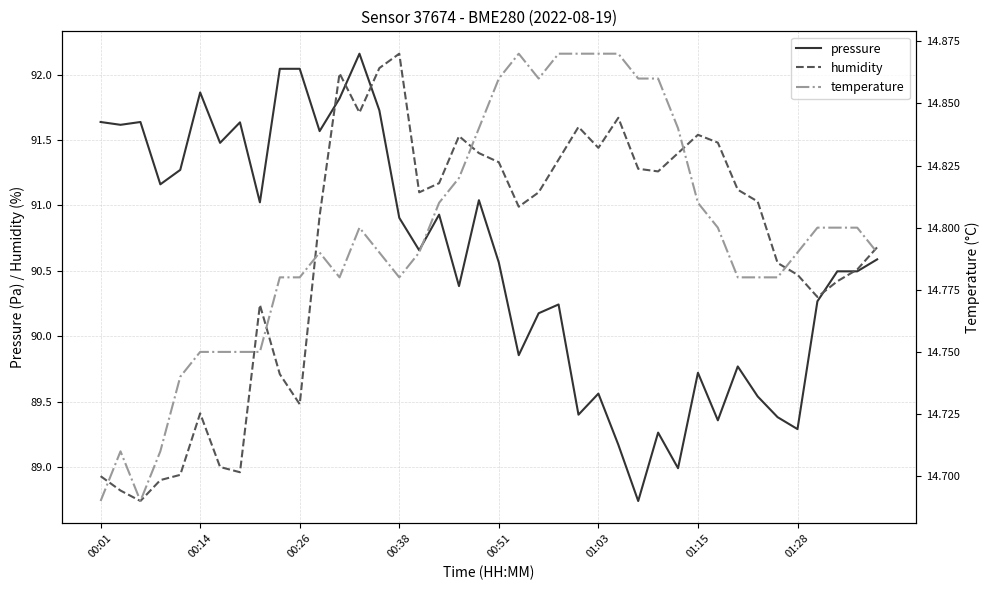

The value of temperature at 18 is 14.8. True or false?

True